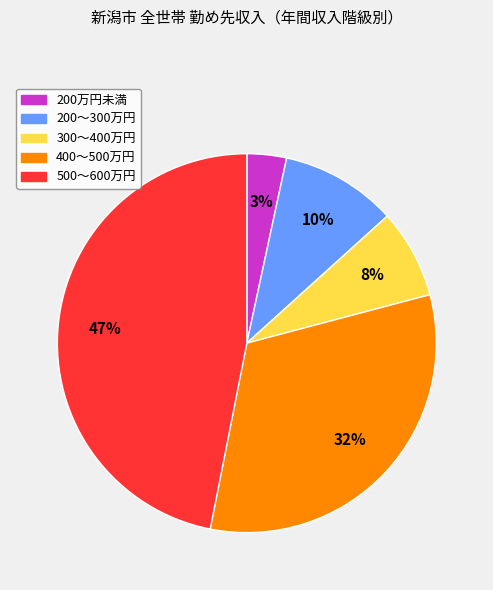

To the nearest percent, what is the average slice percentage?

20%